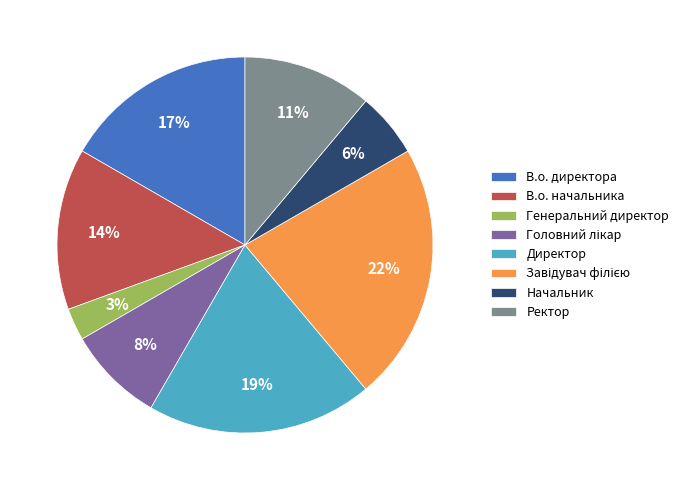

To the nearest percent, what is the average slice percentage?

12%